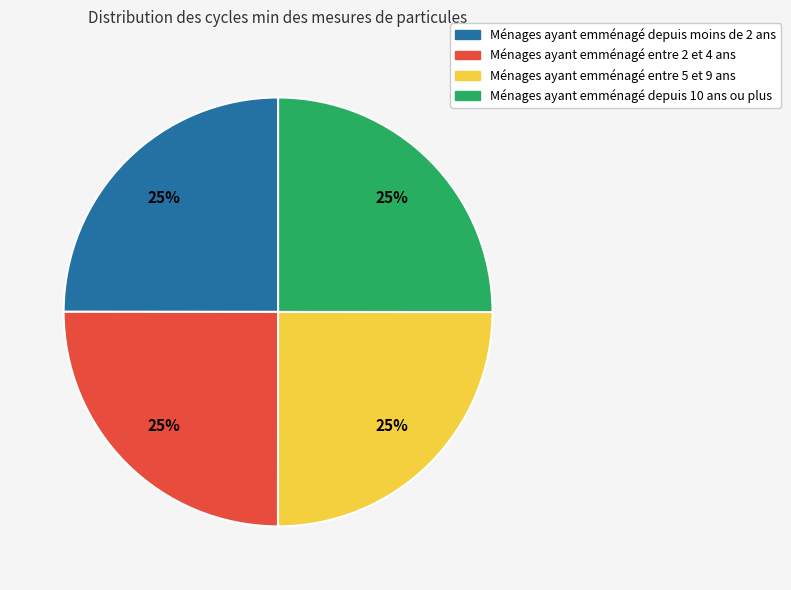

Is there any slice that represents more than half of the pie?

No